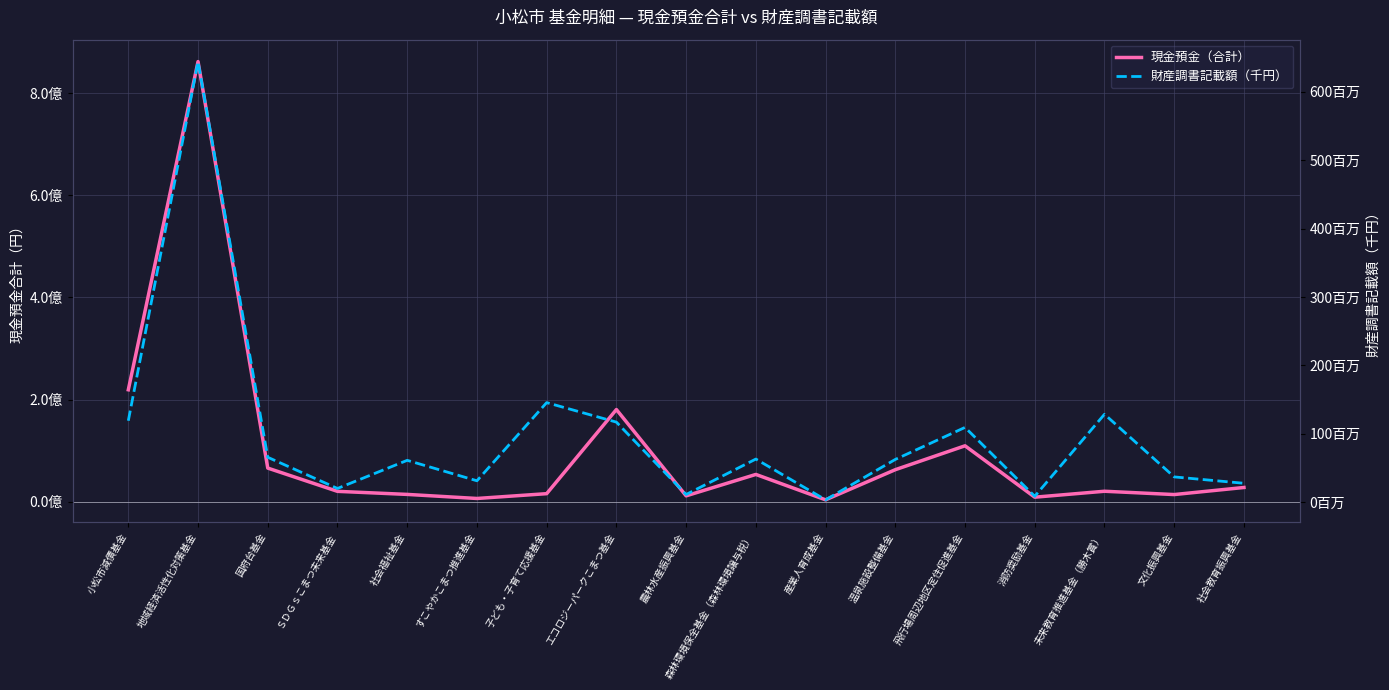

At which category does the chart reach its minimum across all series?

産業人育成基金